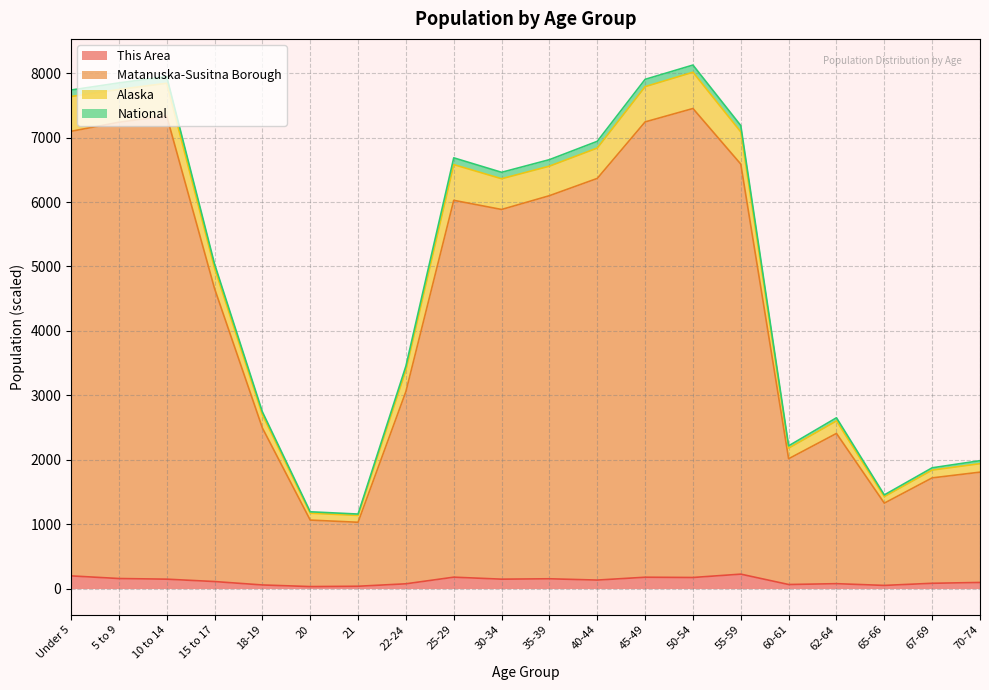

What is the maximum value shown in the chart?

8125.5